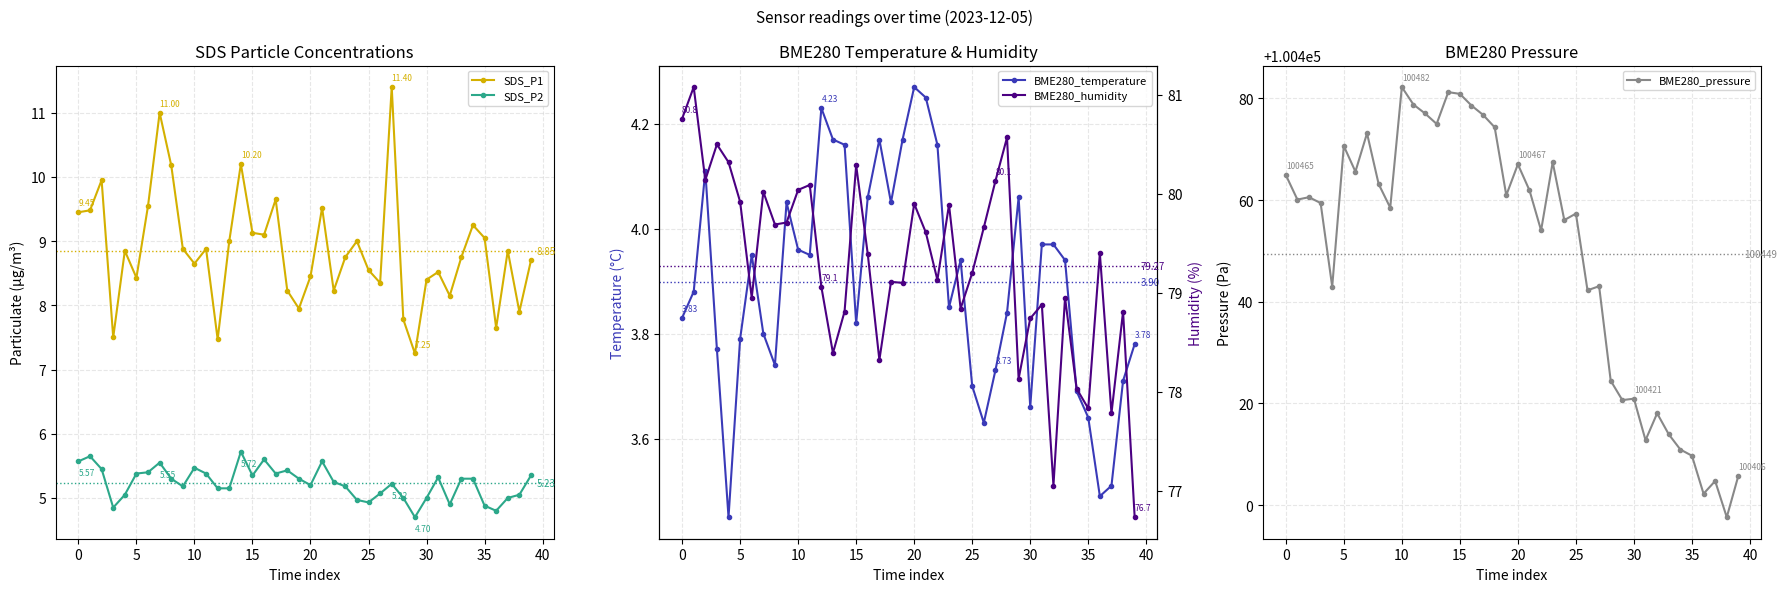

True or false: SDS_P2 has more than 1 interior local peaks.

True